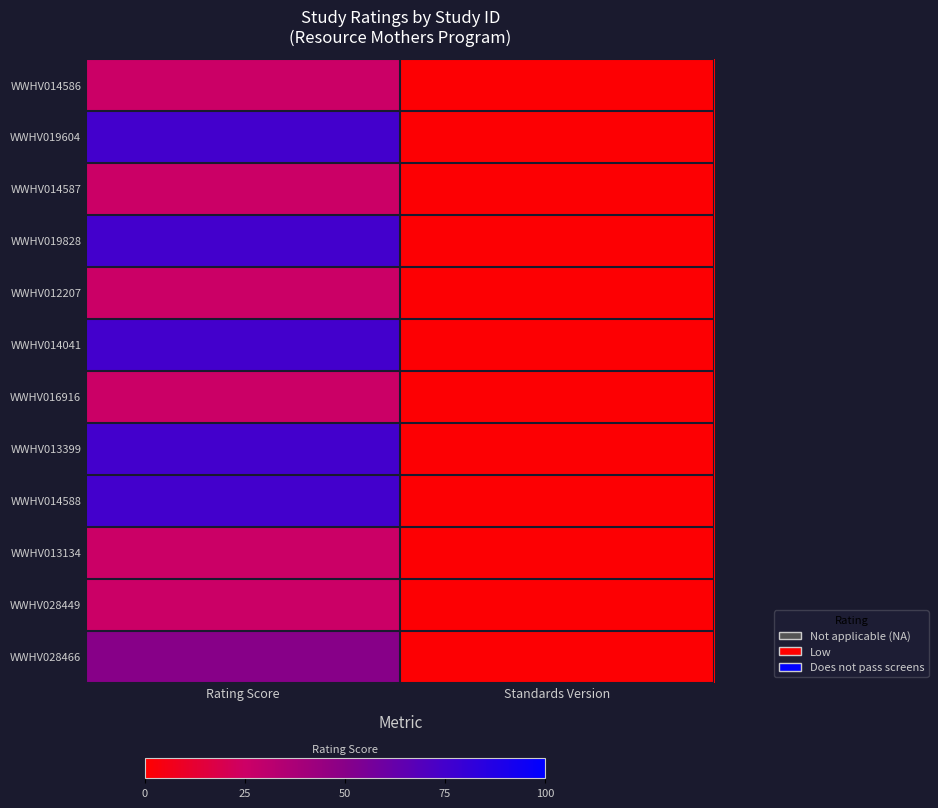

Reading left to right, what are all the values shown in this chart?

WWHV014586: Rating Score=25	Standards Version=1
WWHV019604: Rating Score=75	Standards Version=1
WWHV014587: Rating Score=25	Standards Version=1
WWHV019828: Rating Score=75	Standards Version=1
WWHV012207: Rating Score=25	Standards Version=1
WWHV014041: Rating Score=75	Standards Version=1
WWHV016916: Rating Score=25	Standards Version=1
WWHV013399: Rating Score=75	Standards Version=1
WWHV014588: Rating Score=75	Standards Version=1
WWHV013134: Rating Score=25	Standards Version=1
WWHV028449: Rating Score=25	Standards Version=1
WWHV028466: Rating Score=50	Standards Version=1